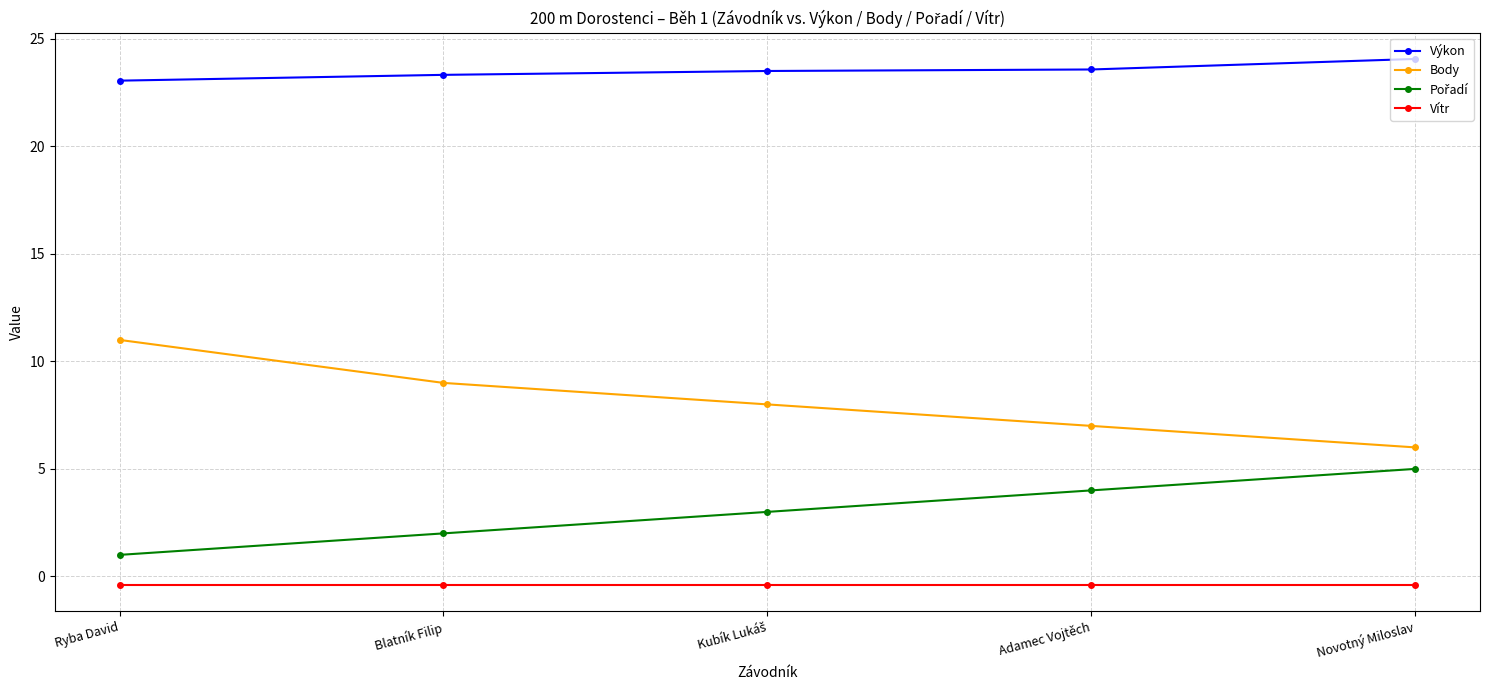

What is the minimum value for Výkon?

23.1